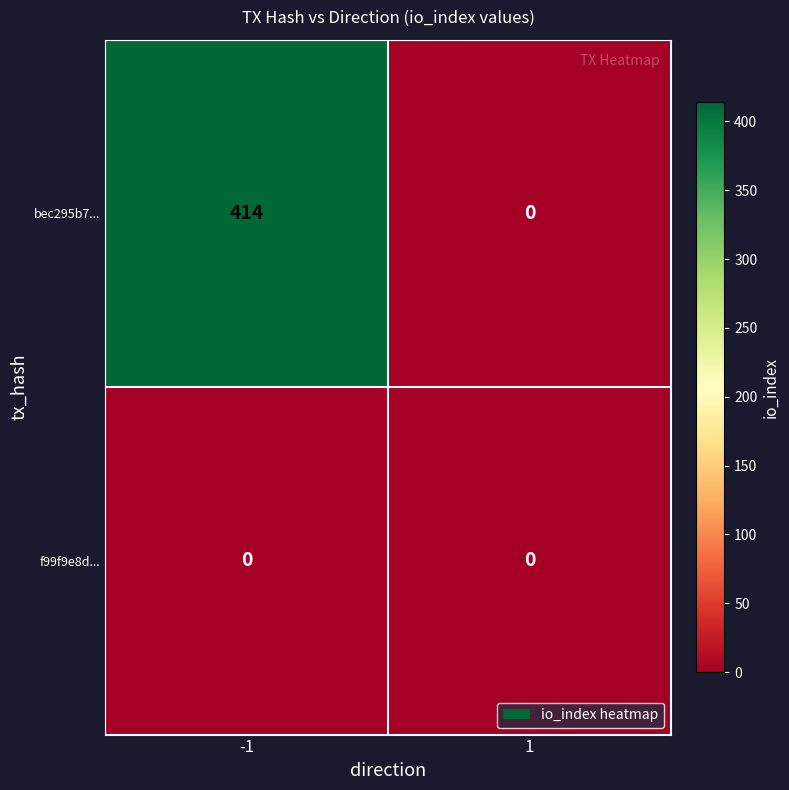

What is the sum of the bec295b7... values at -1 and 1?

414